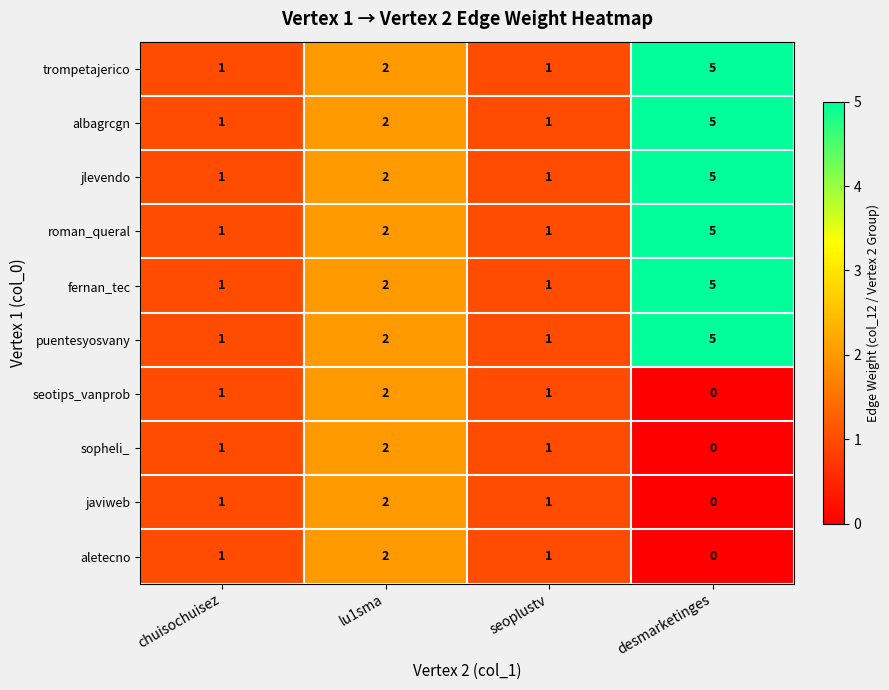

The value of roman_queral at chuisochuisez is 1. True or false?

True